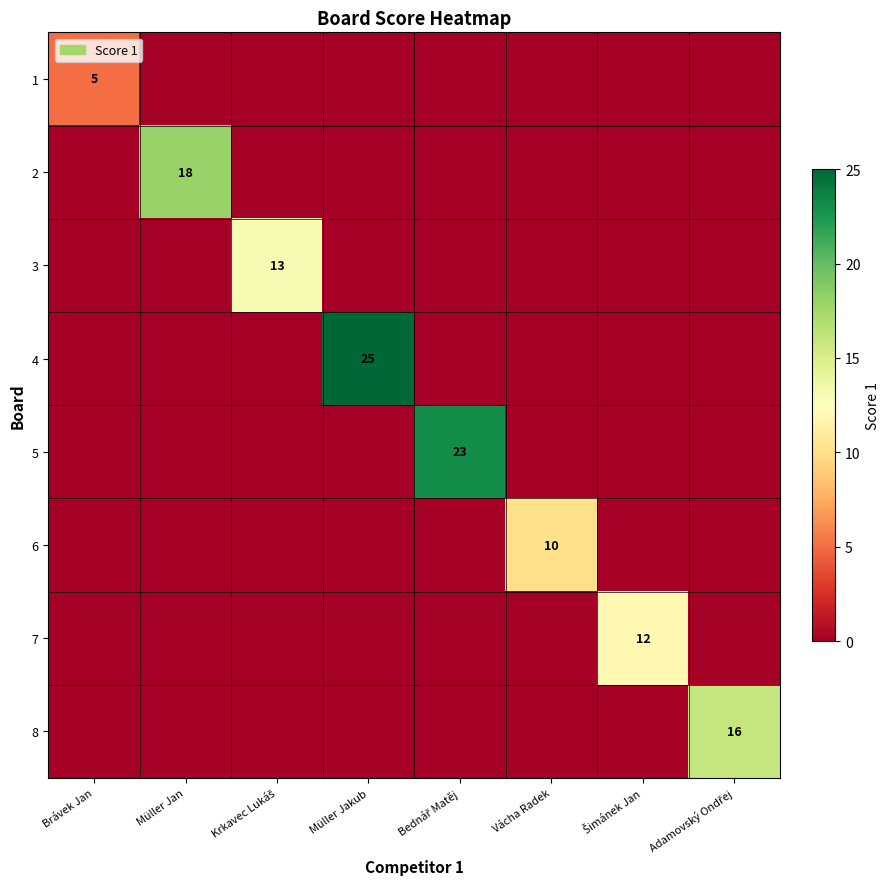

At which category does the chart reach its minimum across all series?

Müller Jan